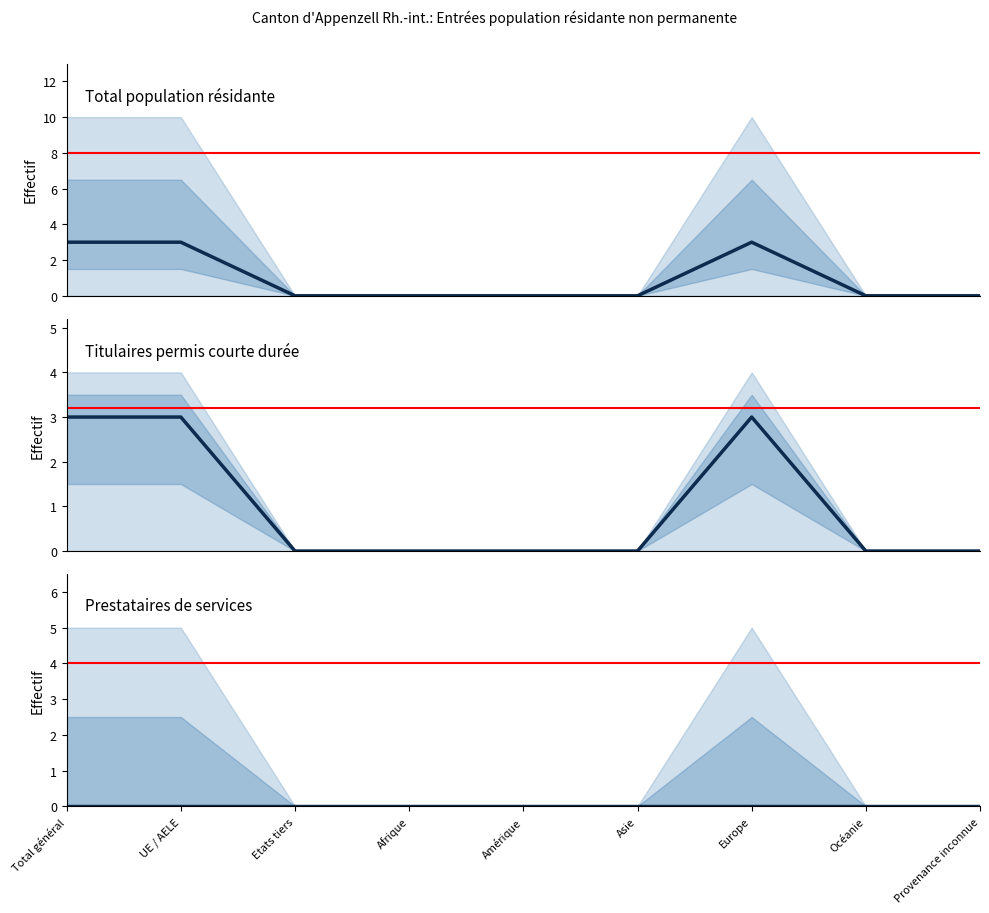

Reading left to right, transcribe all the data shown in this chart.

Total population résidante: 3	3	0	0	0	0	3	0	0
Titulaires permis courte durée: 3	3	0	0	0	0	3	0	0
Prestataires de services: 0	0	0	0	0	0	0	0	0